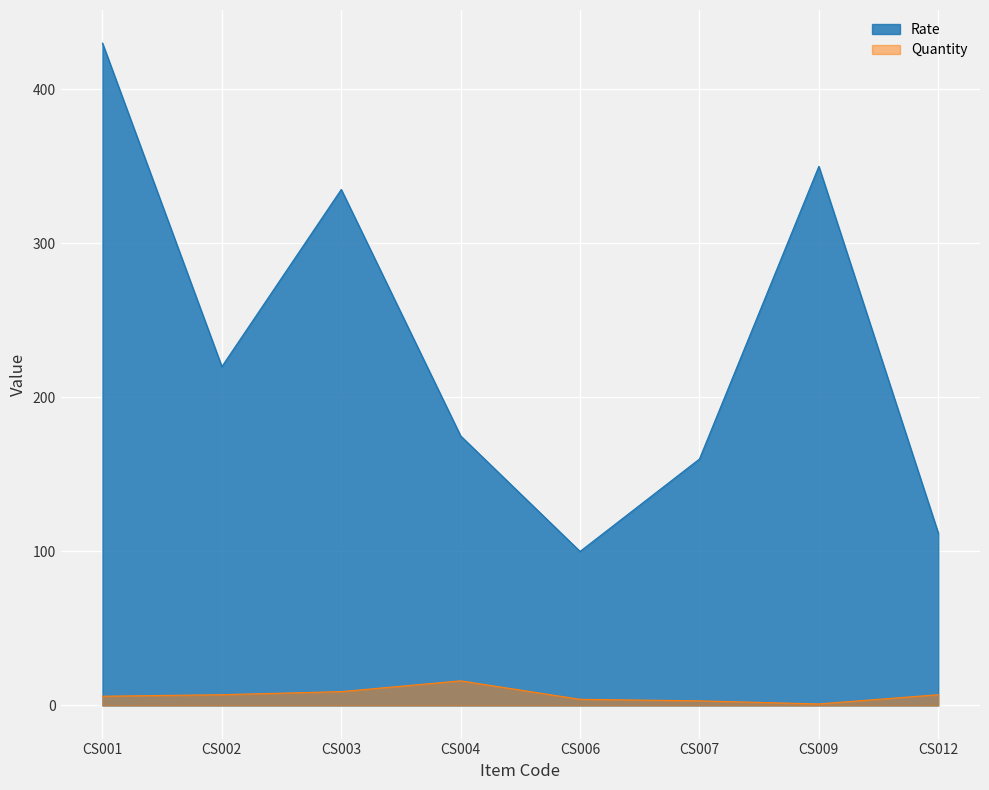

Reading left to right, extract all data points from this chart.

Rate: 430	220	335	175	100	160	350	112
Quantity: 6	7	9	16	4	3	1	7